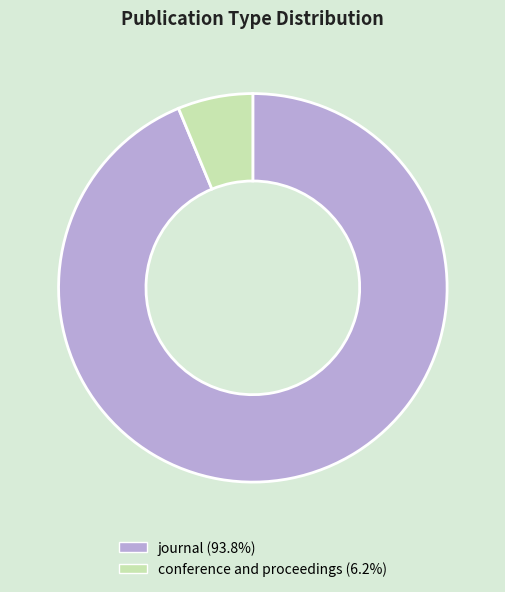

Which has a higher value, conference and proceedings or journal?

journal